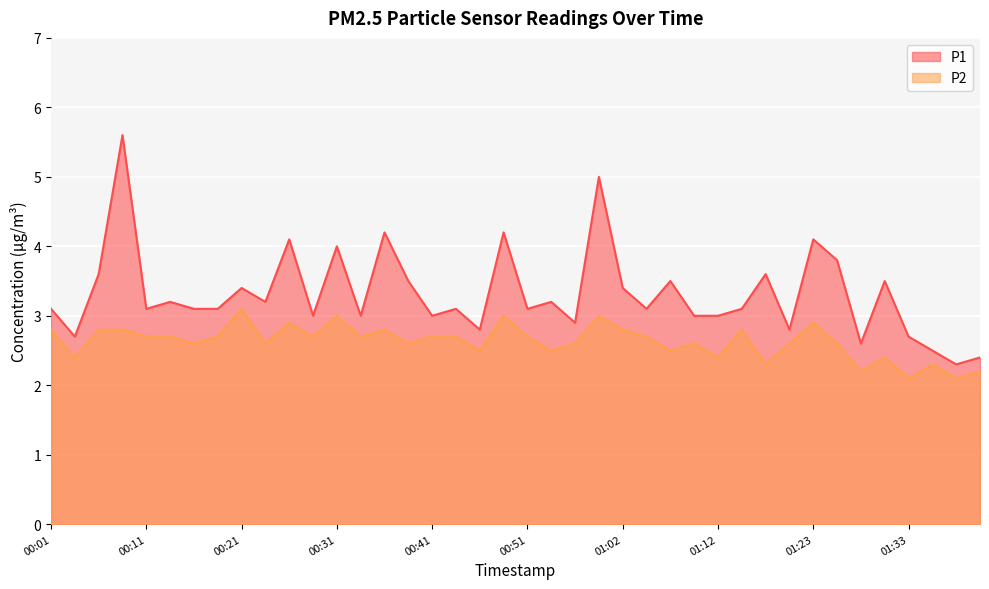

How many P2 values are between 2 and 3?

39